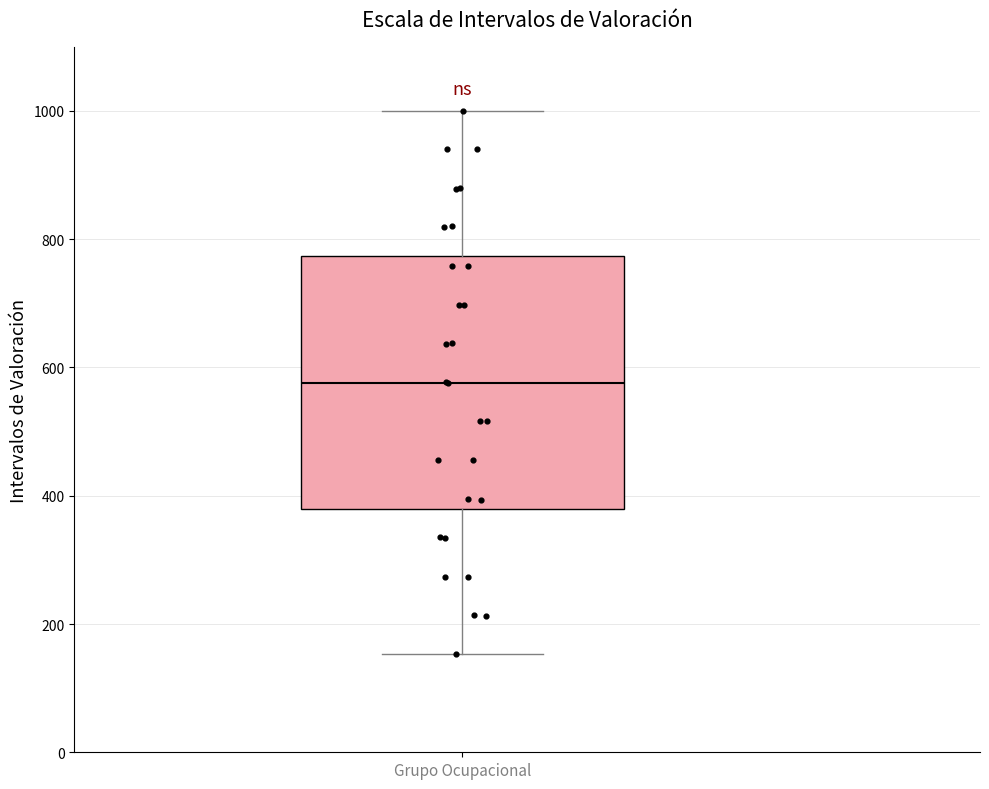

Where is the upper edge of the box for Grupo Ocupacional on the y-axis? The values are not printed on the chart, so give them approximately, as read against the axis.

780